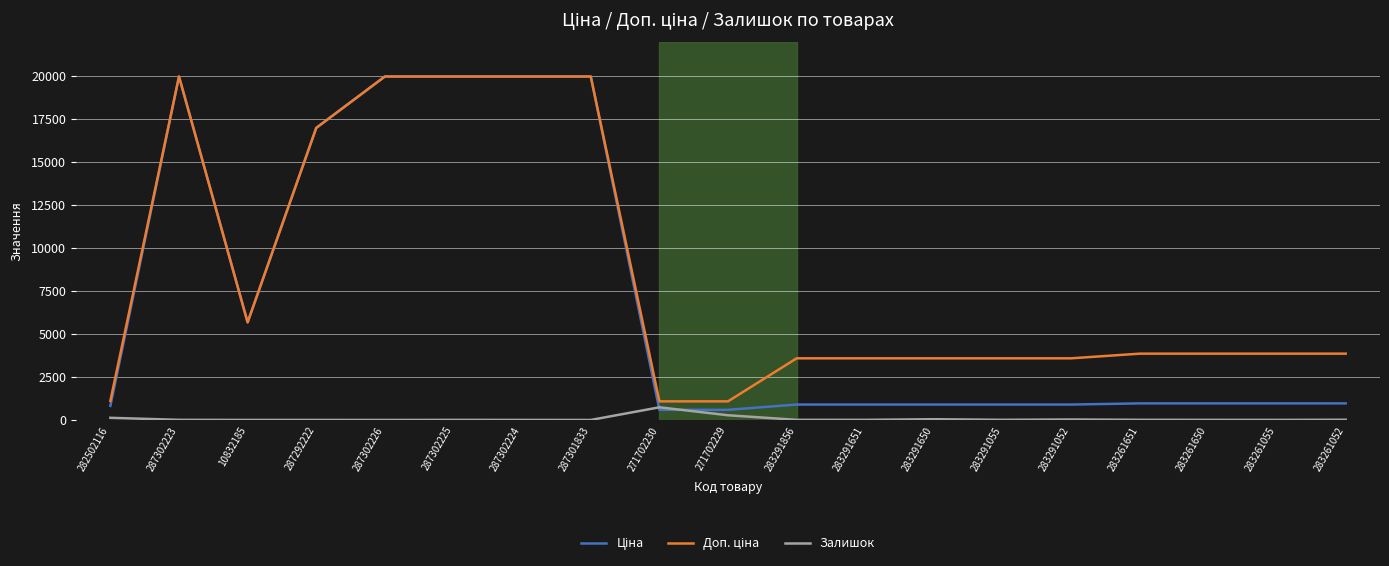

The Залишок series shows 13.0 at 283261052. True or false?

True